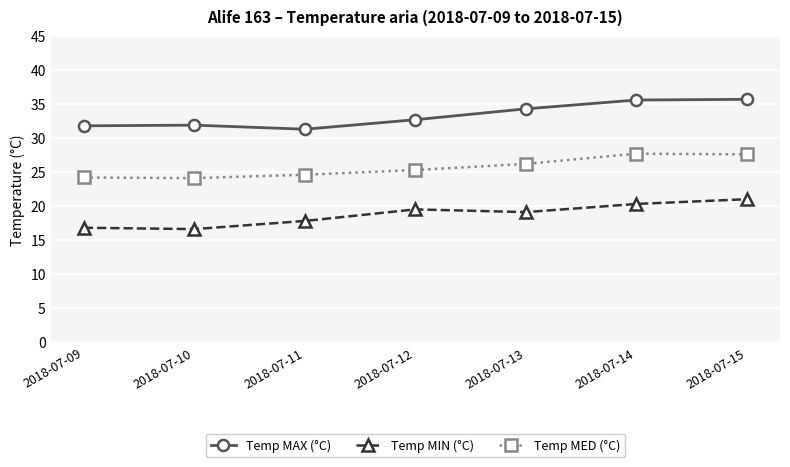

What is the value of the Temp MAX (°C) point at the 2nd from the left?

31.9